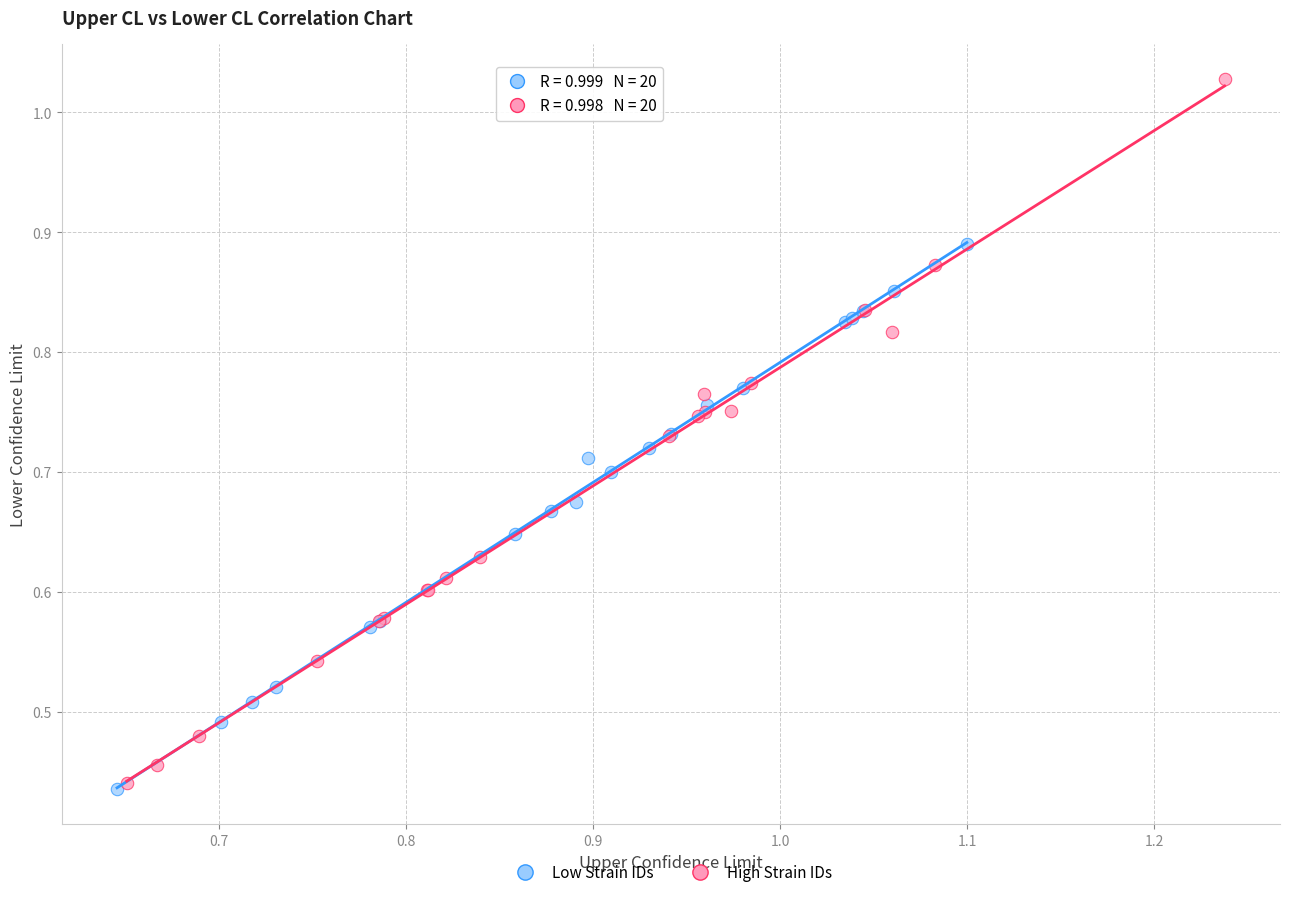

Which series has the widest spread of Y values?

High Strain IDs